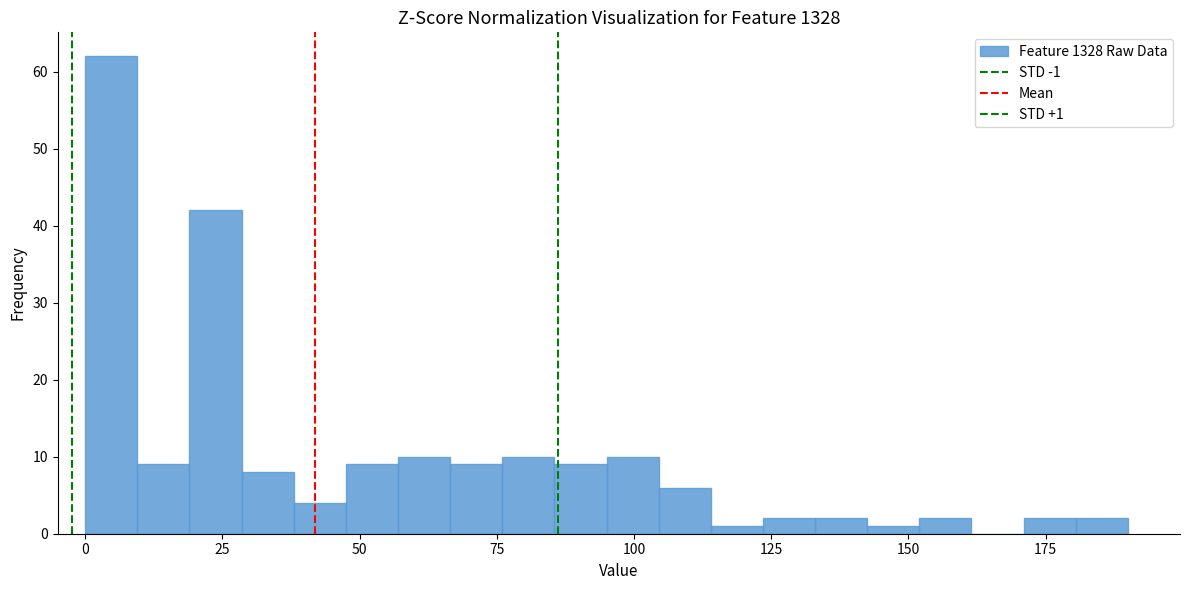

Read against the x-axis, roughly where is the centre of the tallest bar?

5